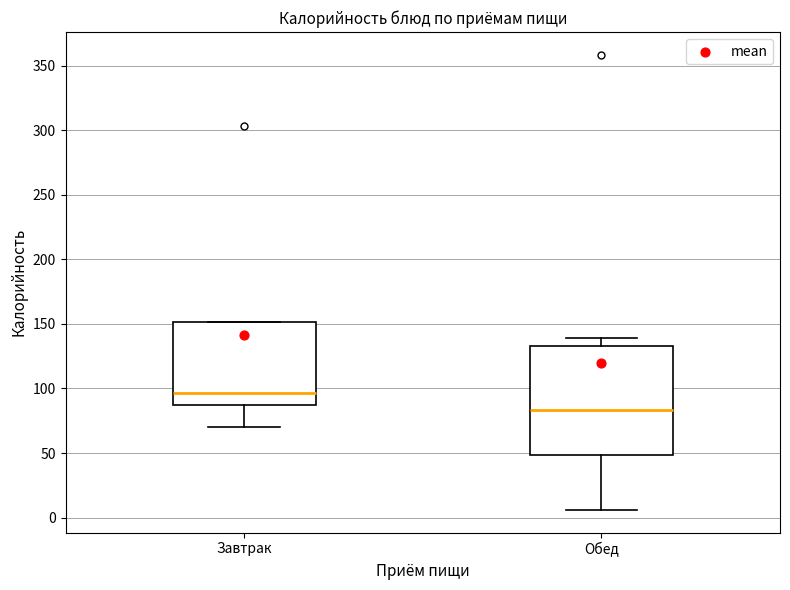

Where does the lower whisker of the box for Завтрак end on the y-axis? The values are not printed on the chart, so give them approximately, as read against the axis.

70